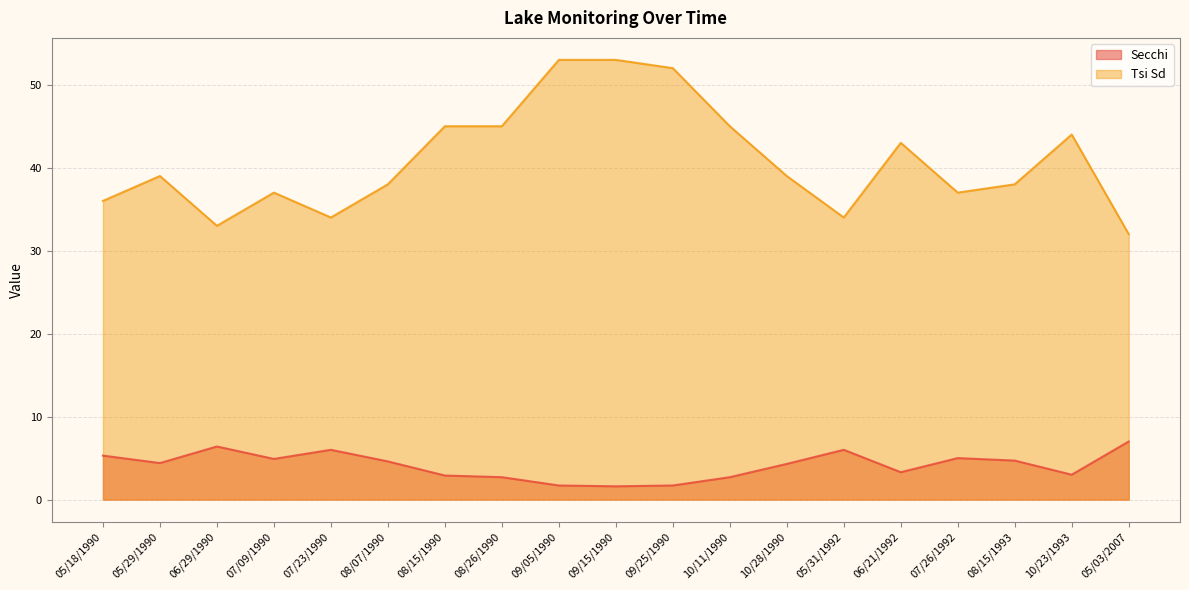

True or false: Tsi Sd and Secchi cross at least once.

False